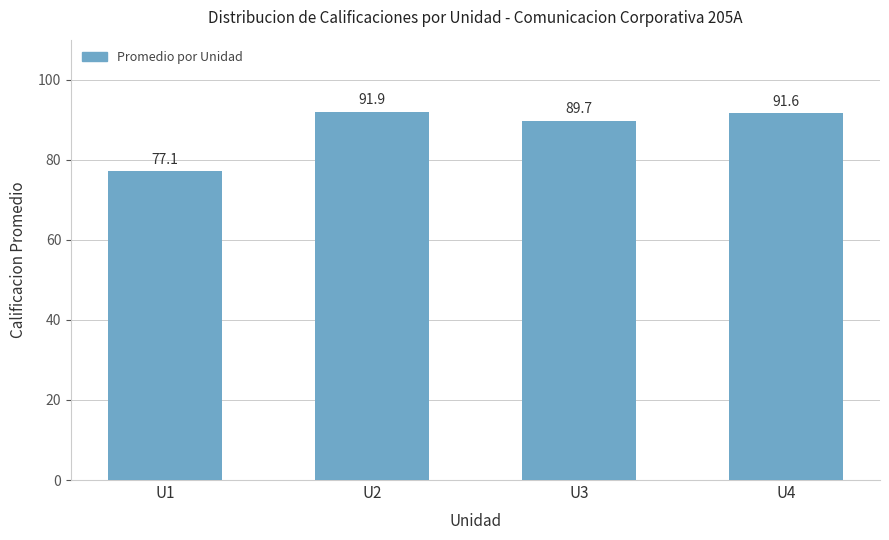

True or false: the data shows 133.5 at U1.

False